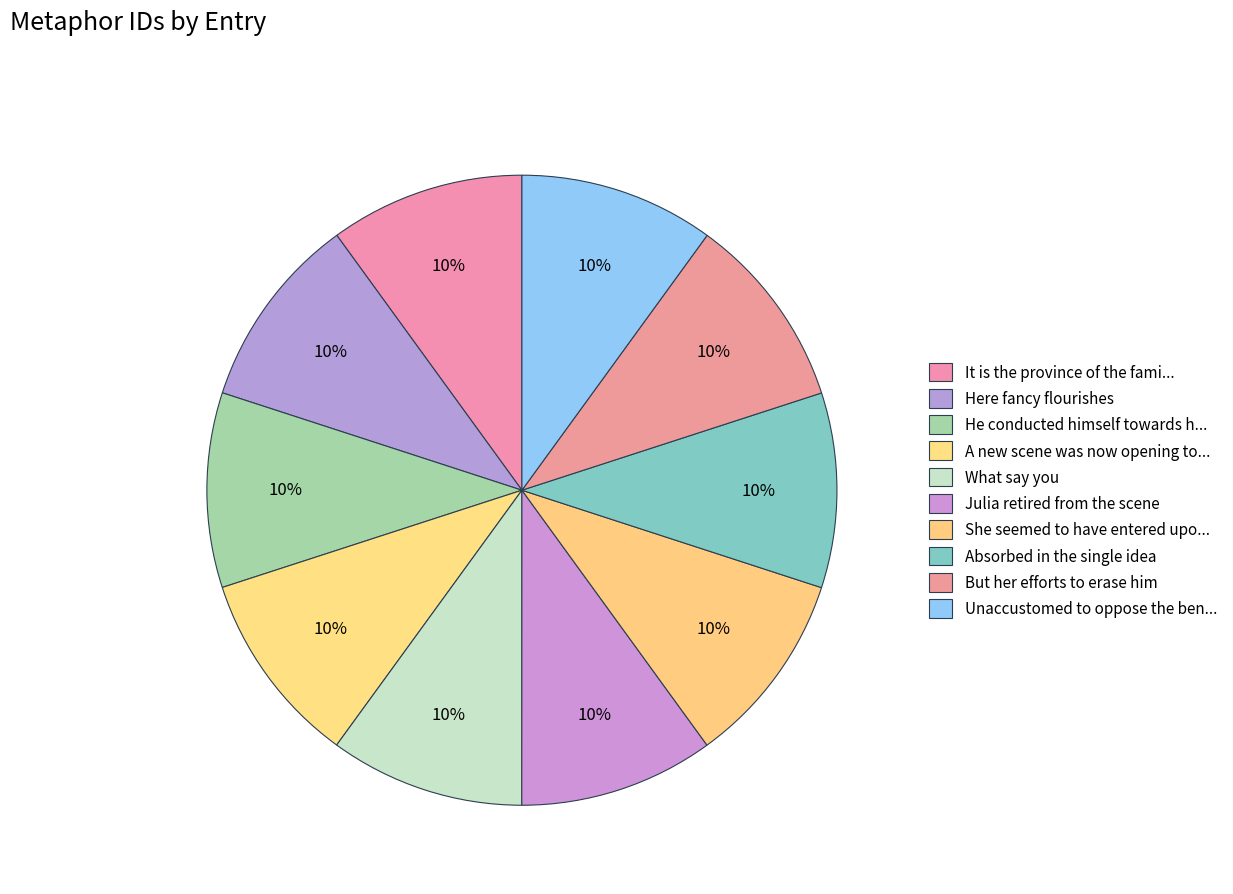

True or false: But her efforts to erase him accounts for 16% of the total.

False